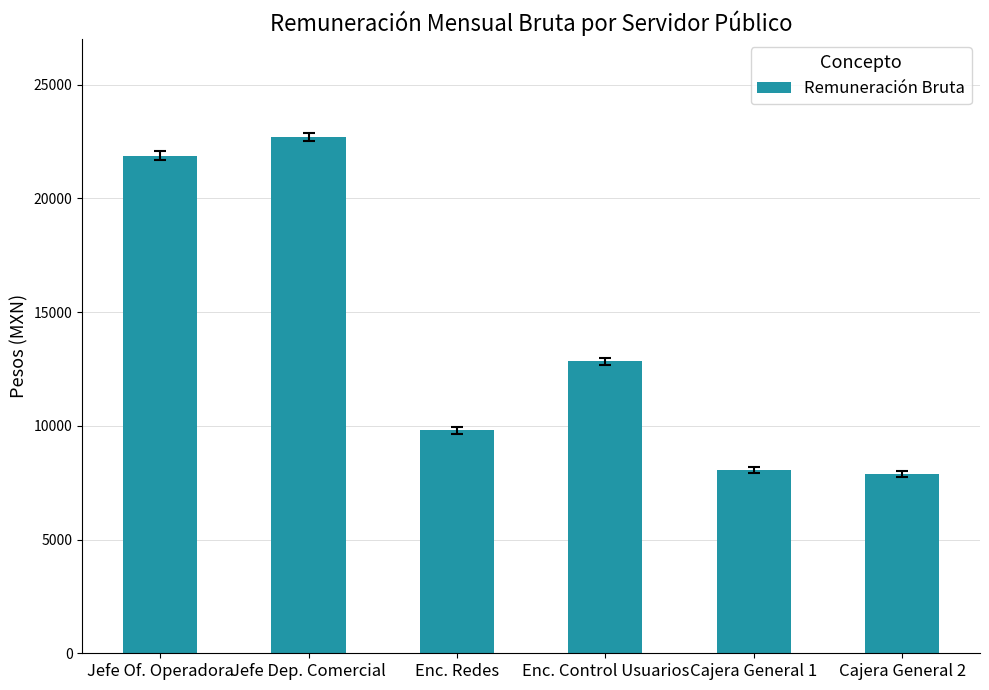

At which label is the value closest to 15292?

Enc. Control Usuarios